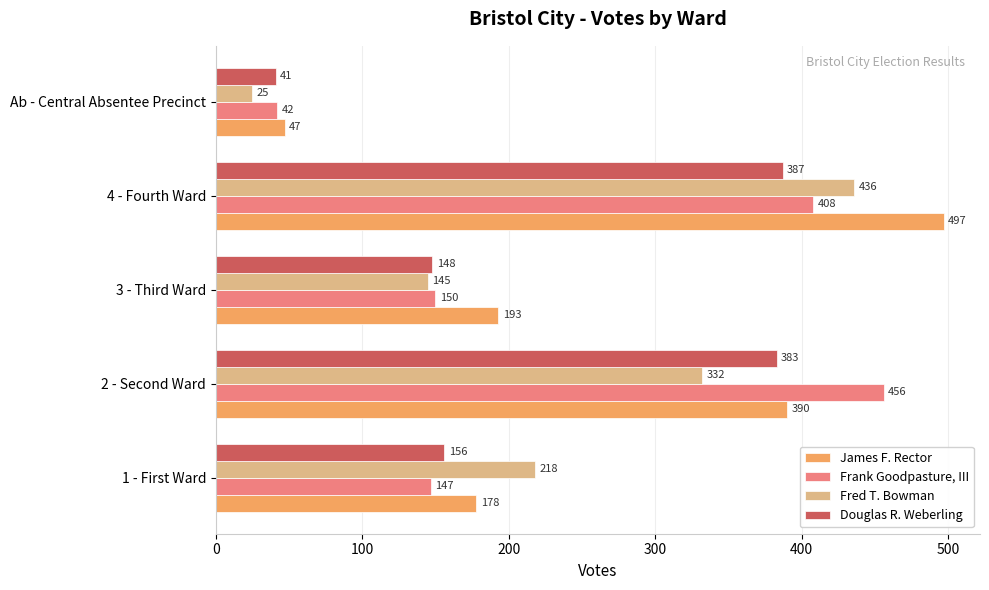

Which series has the widest spread of values?

James F. Rector